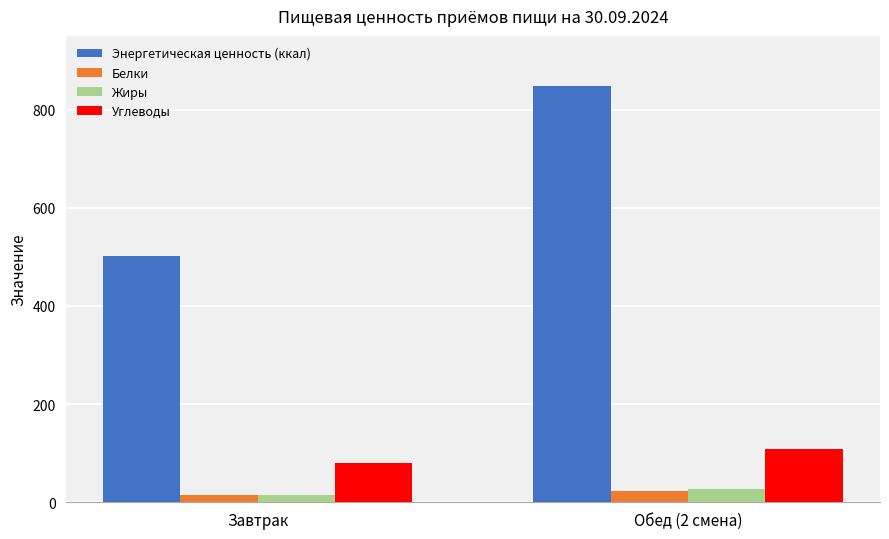

Which category has the lowest value across all series?

Завтрак